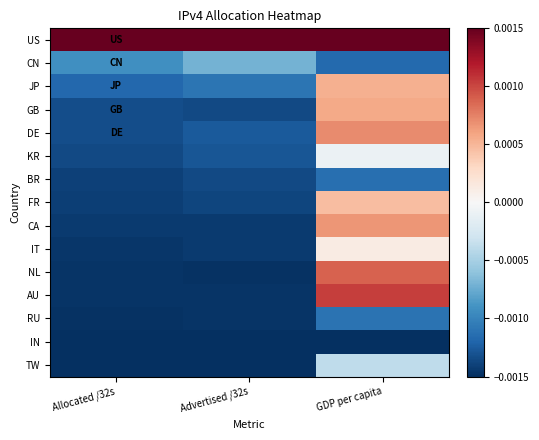

Which series has the largest total across all categories?

US